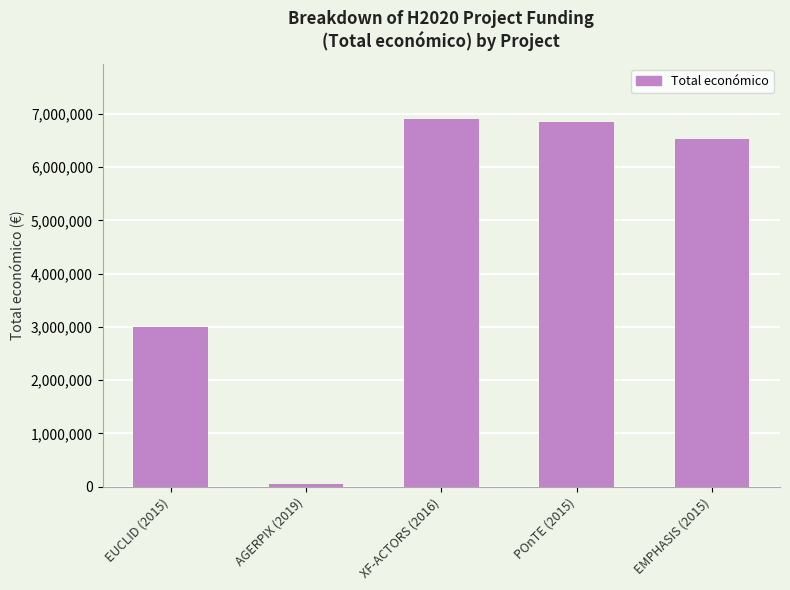

Between AGERPIX (2019) and XF-ACTORS (2016), which is larger?

XF-ACTORS (2016)